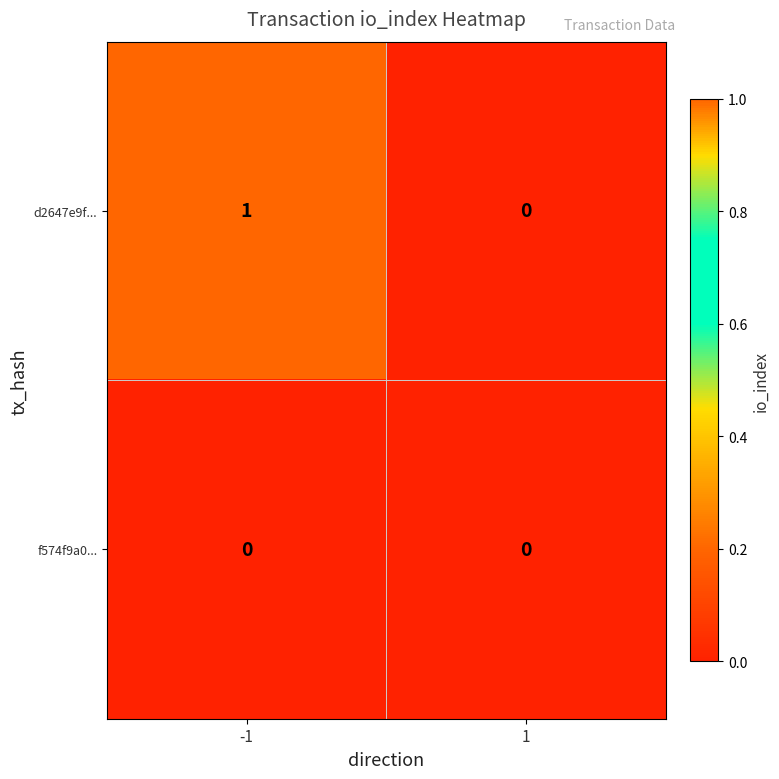

Rank the series by their maximum value, from highest to lowest.

d2647e9f..., f574f9a0...